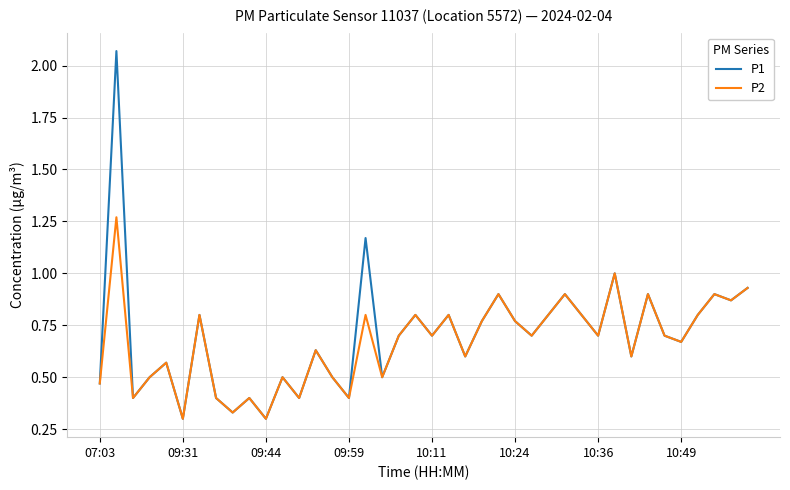

Which series has the widest spread of values?

P1